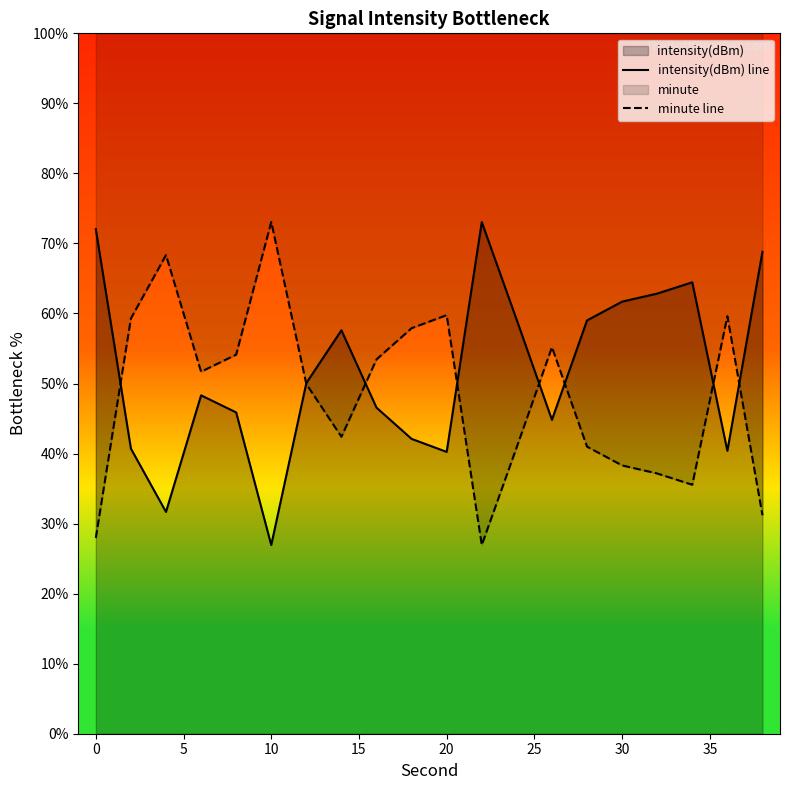

What is the difference between the maximum and second lowest values in the intensity(dBm) line series?

41.4